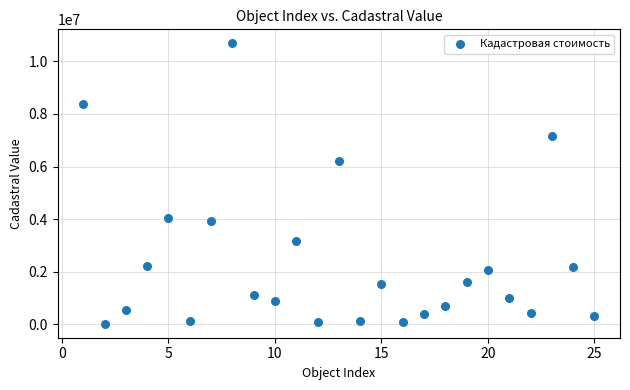

What is the range of Y values (max minus min)?

10662510.9